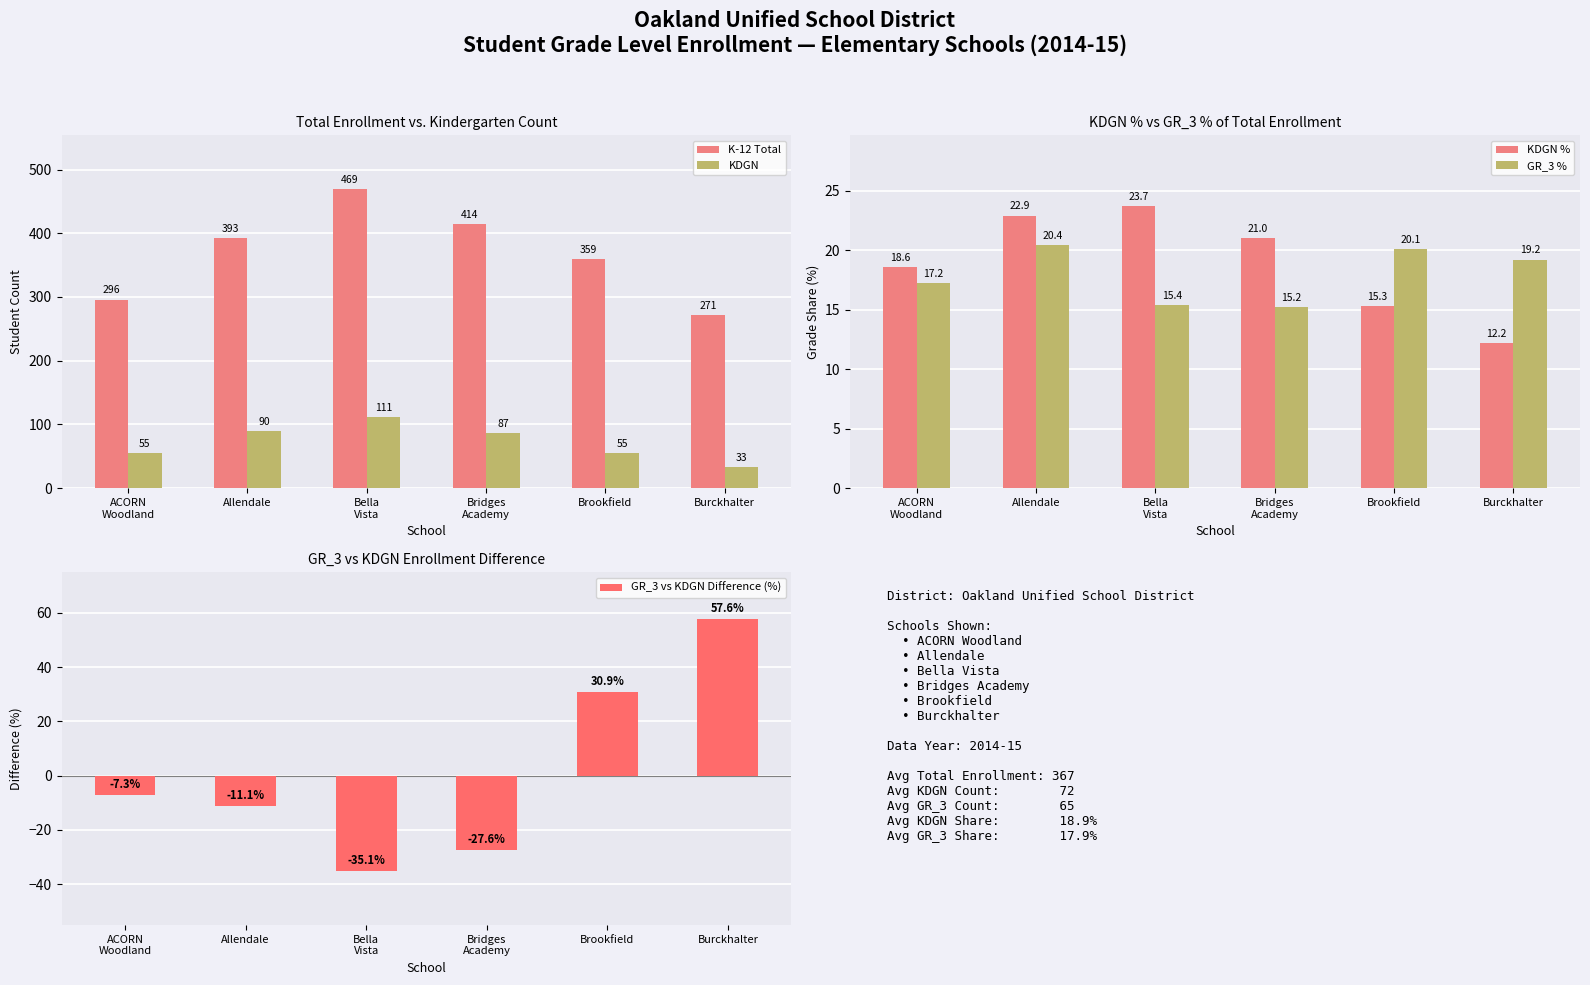

Is it true that GR_3 vs KDGN Difference (%) equals 8.7 at Brookfield?

False